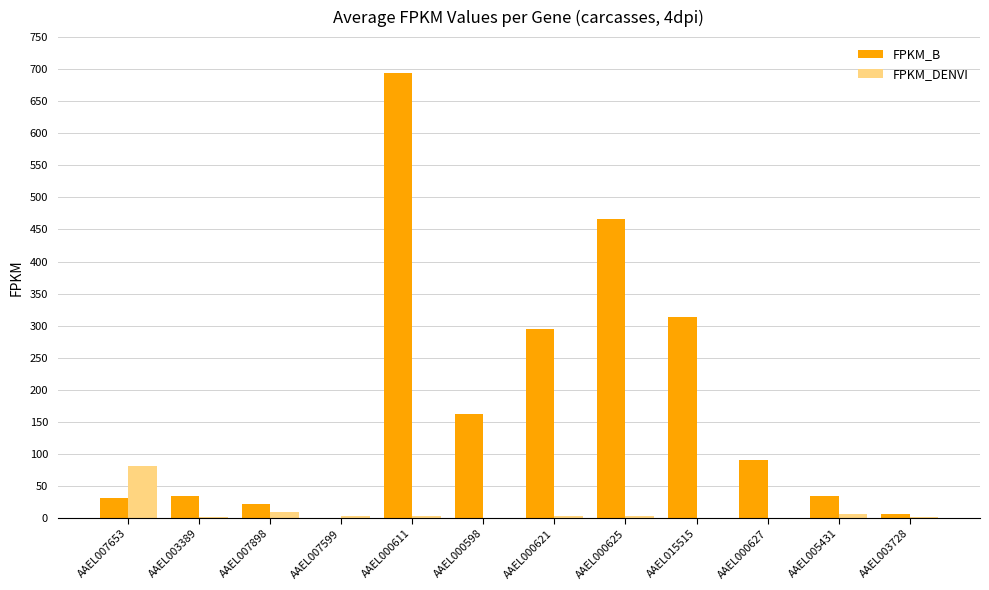

The FPKM_B series shows 0.2 at AAEL007599. True or false?

True